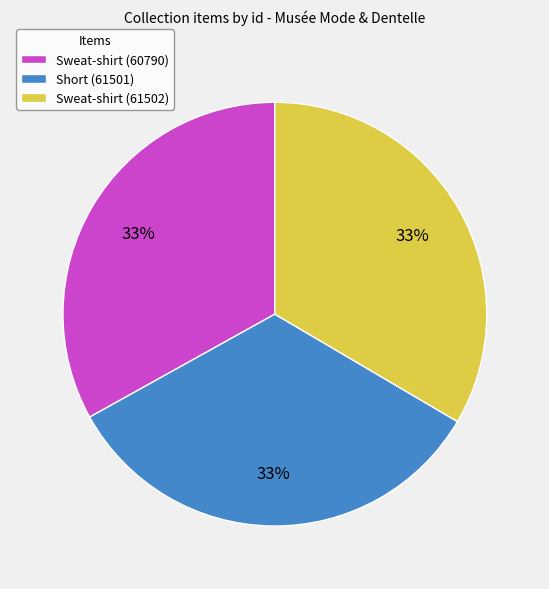

To the nearest percent, what percentage of the pie is Short (61501)?

33%